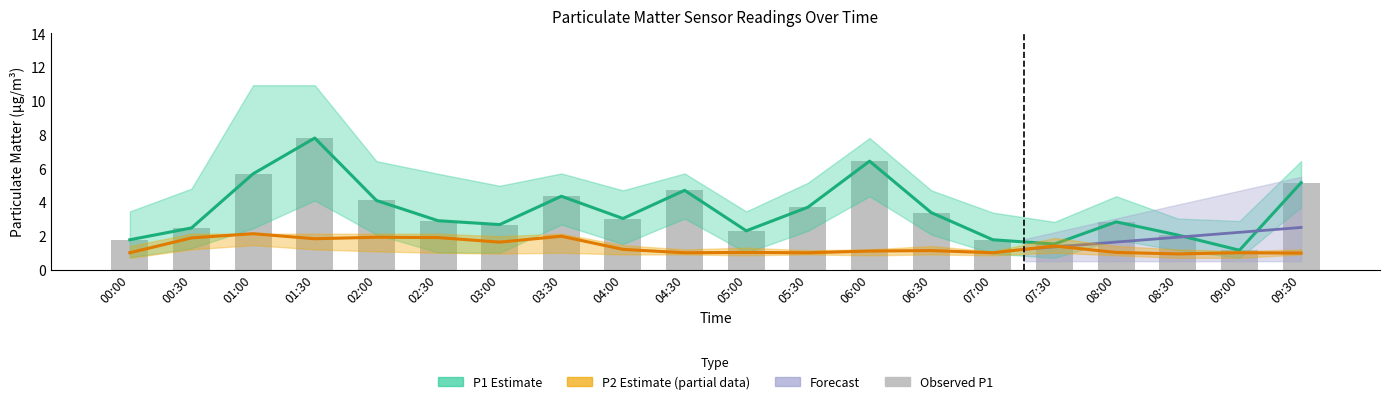

What is the label of the 2nd bar from the left?

00:30